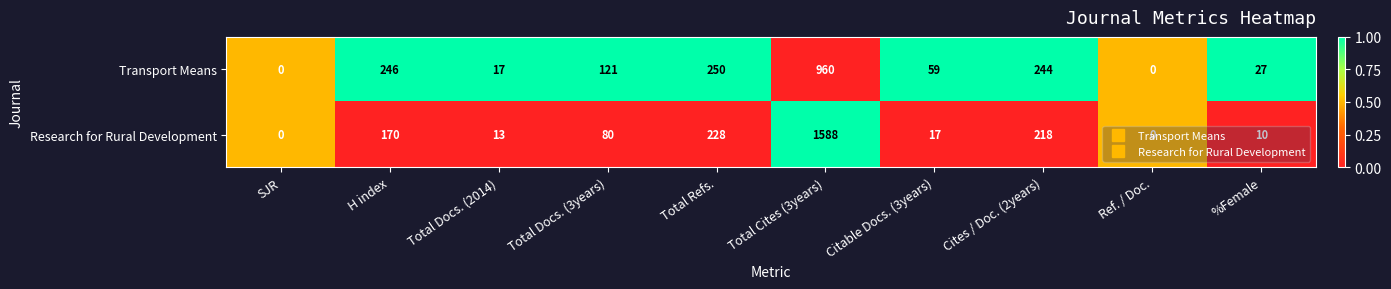

What is the average value of the Research for Rural Development series?

232